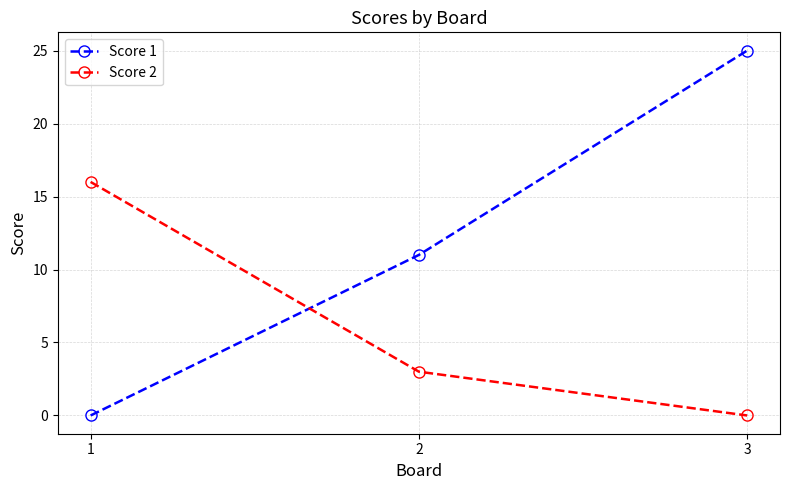

Rank the series by their maximum value, from lowest to highest.

Score 2, Score 1